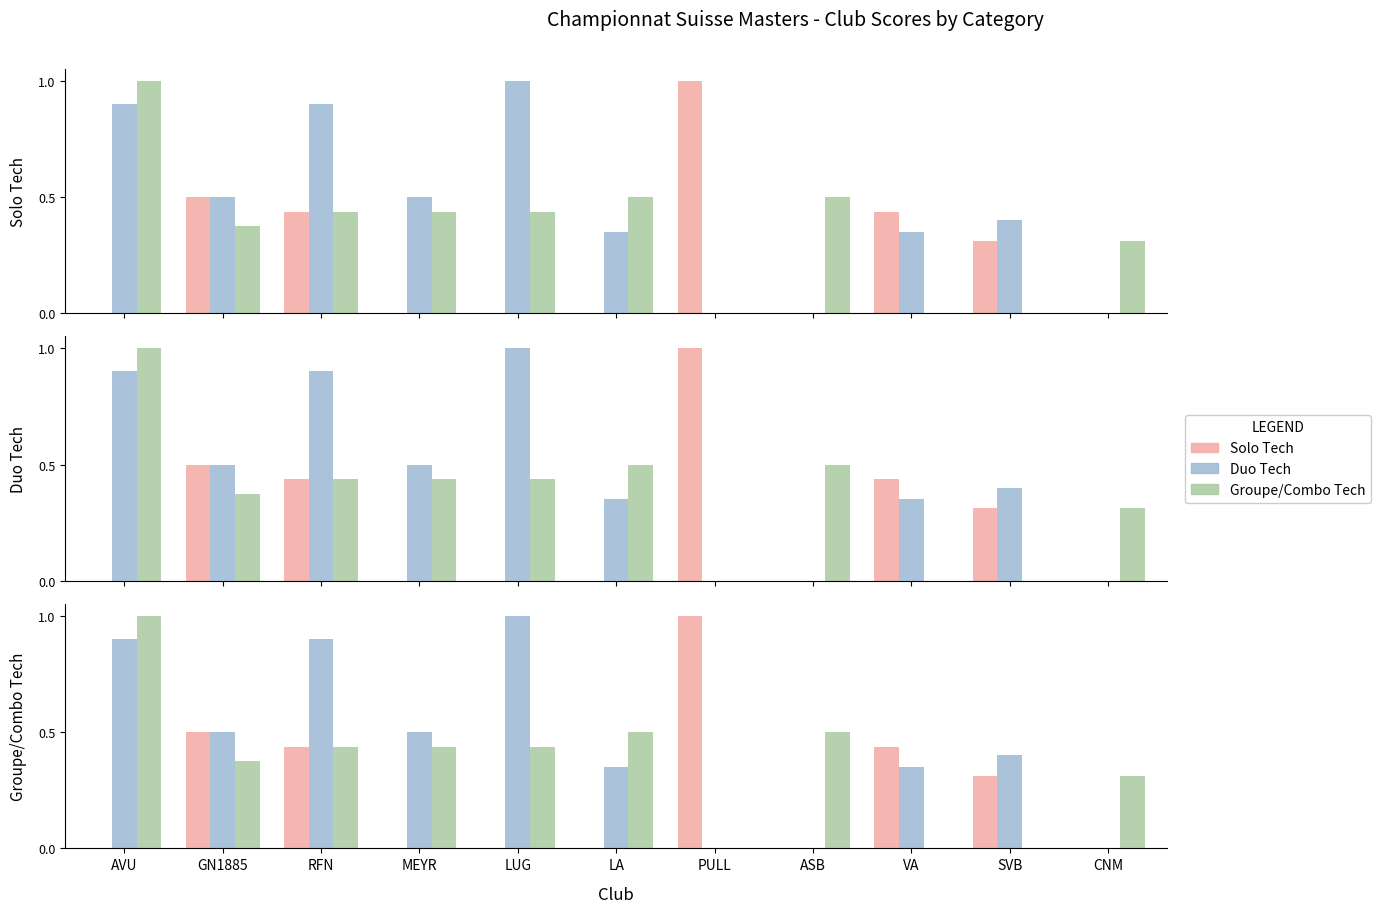

How many series are shown in this chart?

3